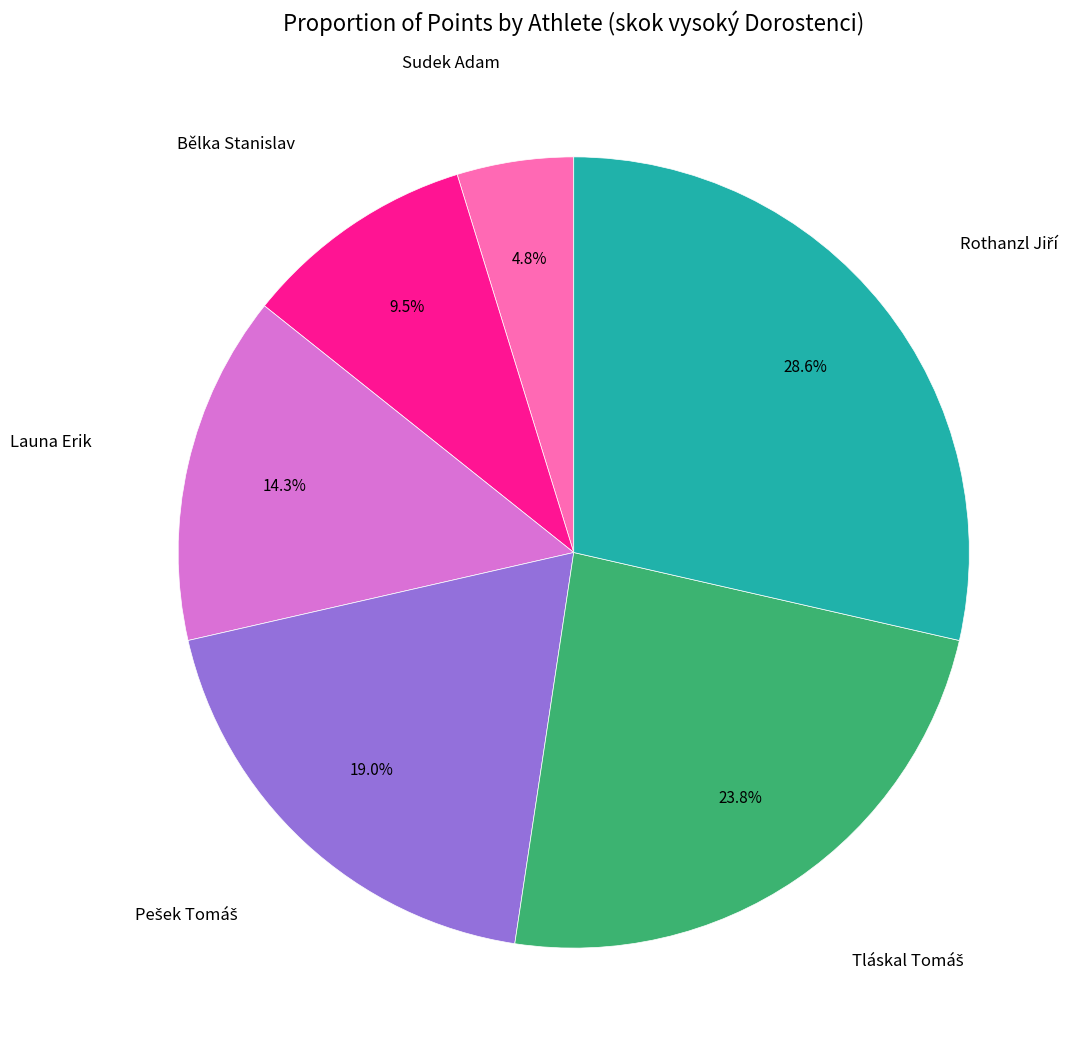

Does any single category account for the majority?

No